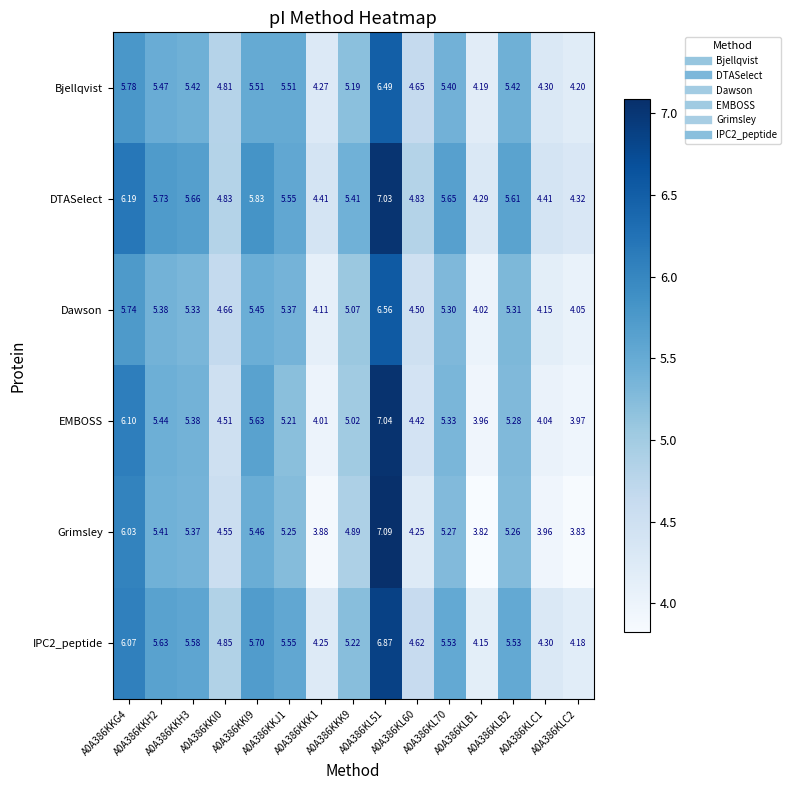

Which series has the largest total across all categories?

DTASelect